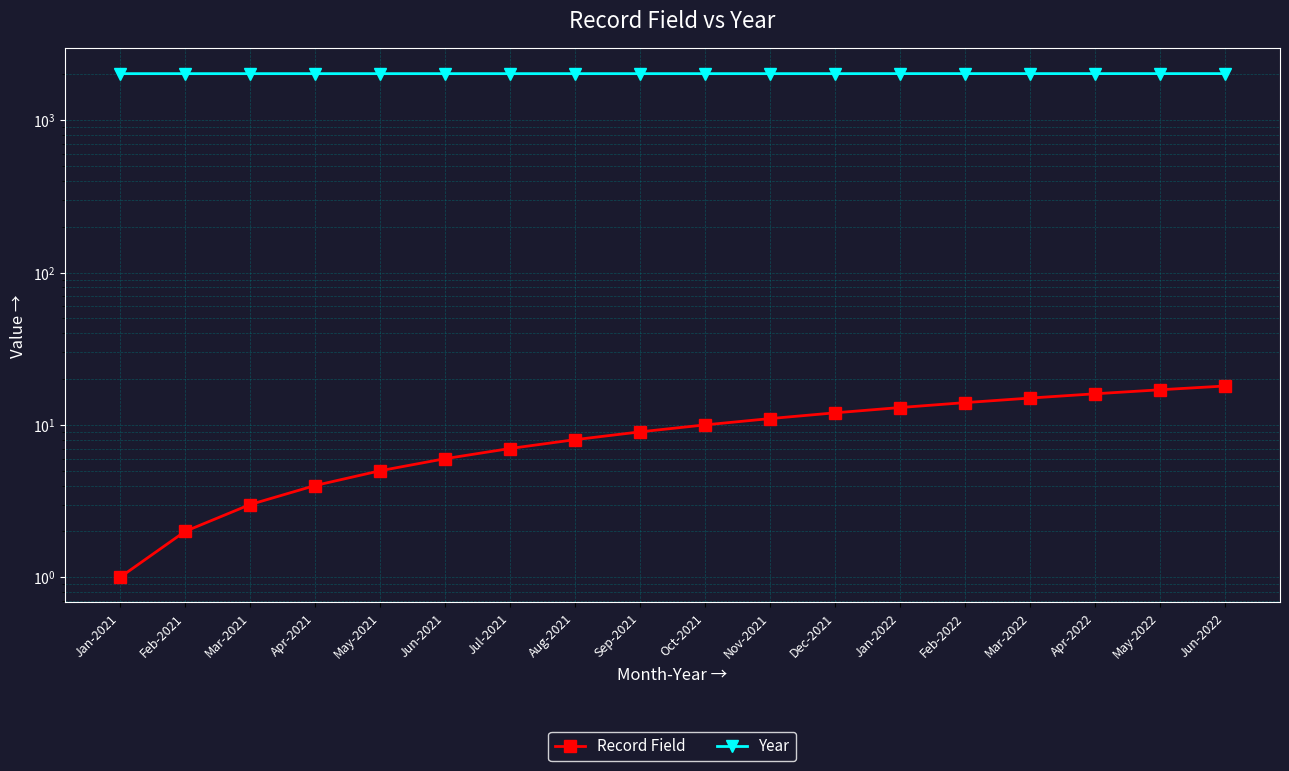

How many data points in Year are above 2021?

6